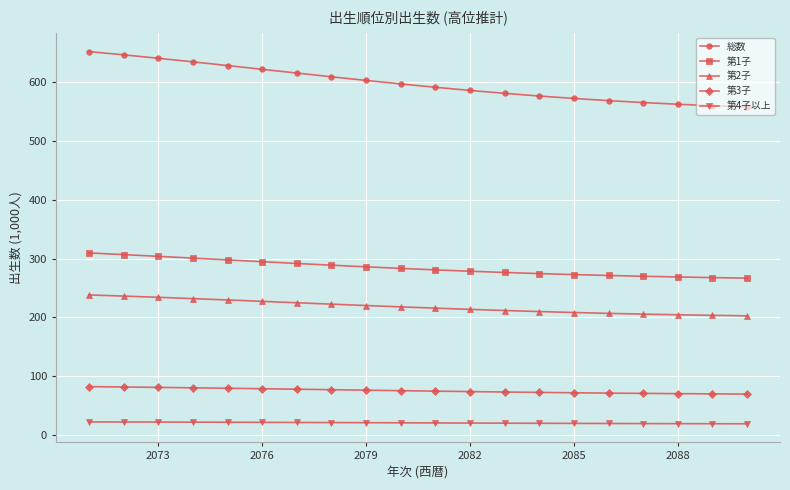

Which series has the widest spread of values?

総数